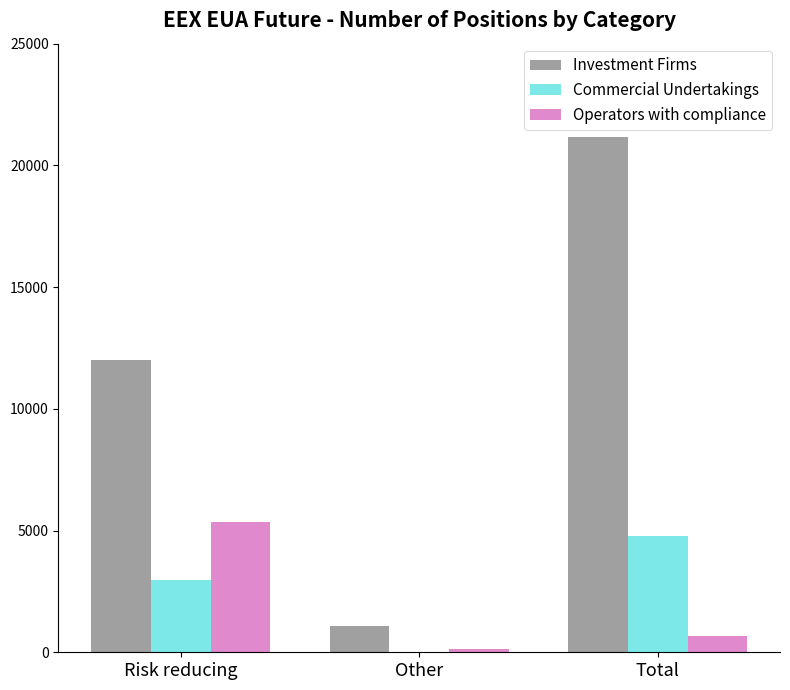

Reading left to right, list all the values displayed in this chart.

Investment Firms: 11998	1060	21156
Commercial Undertakings: 2963	13	4760
Operators with compliance: 5352	123	663